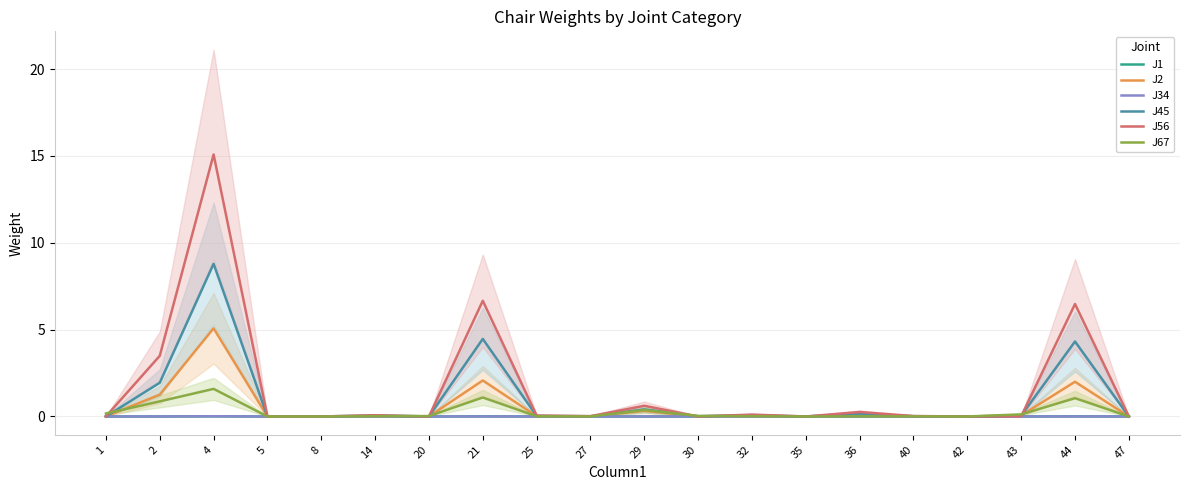

Between which two adjacent categories do J67 and J2 first intersect?

1 and 2